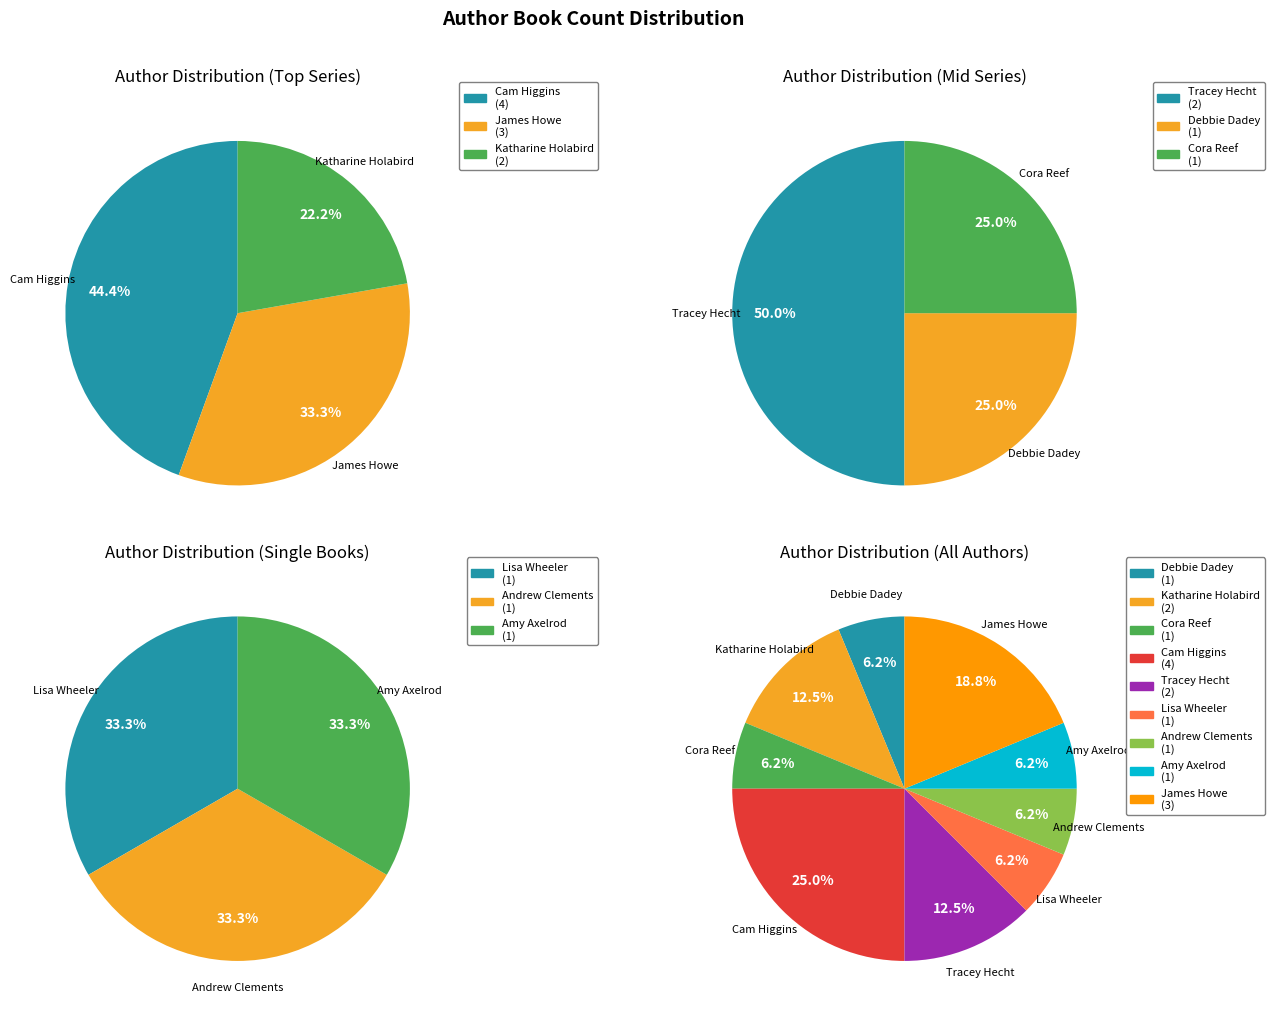

To the nearest percent, what percentage of the pie is Tracey Hecht?

12%